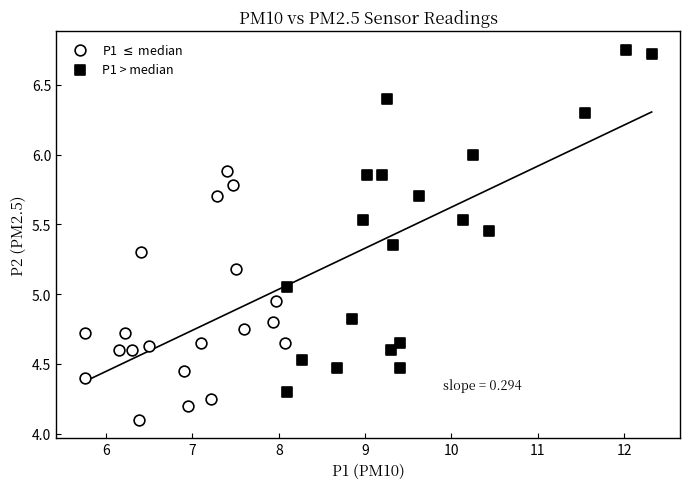

Which series has the widest spread of Y values?

P1 > median